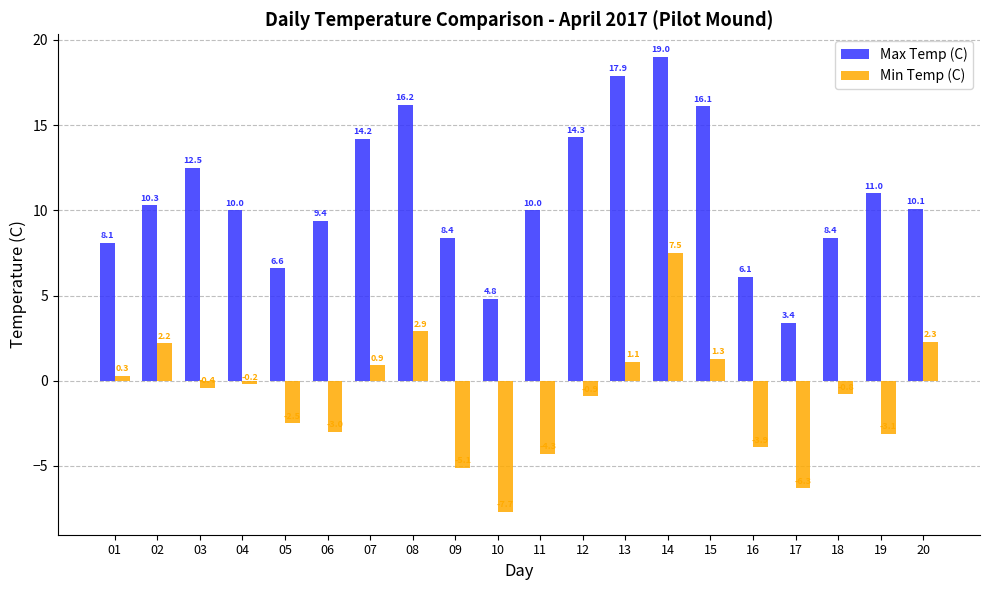

Reading left to right, extract all data points from this chart.

Max Temp (C): 01=8.1	02=10.3	03=12.5	04=10.0	05=6.6	06=9.4	07=14.2	08=16.2	09=8.4	10=4.8	11=10.0	12=14.3	13=17.9	14=19.0	15=16.1	16=6.1	17=3.4	18=8.4	19=11.0	20=10.1
Min Temp (C): 01=0.3	02=2.2	03=-0.4	04=-0.2	05=-2.5	06=-3.0	07=0.9	08=2.9	09=-5.1	10=-7.7	11=-4.3	12=-0.9	13=1.1	14=7.5	15=1.3	16=-3.9	17=-6.3	18=-0.8	19=-3.1	20=2.3